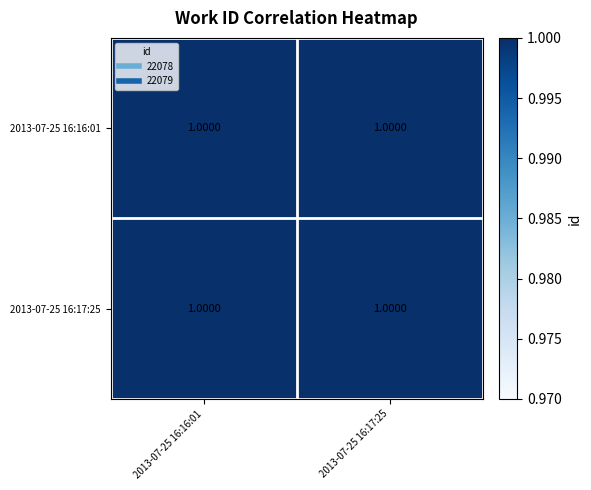

Which category has the lowest value across all series?

2013-07-25 16:17:25